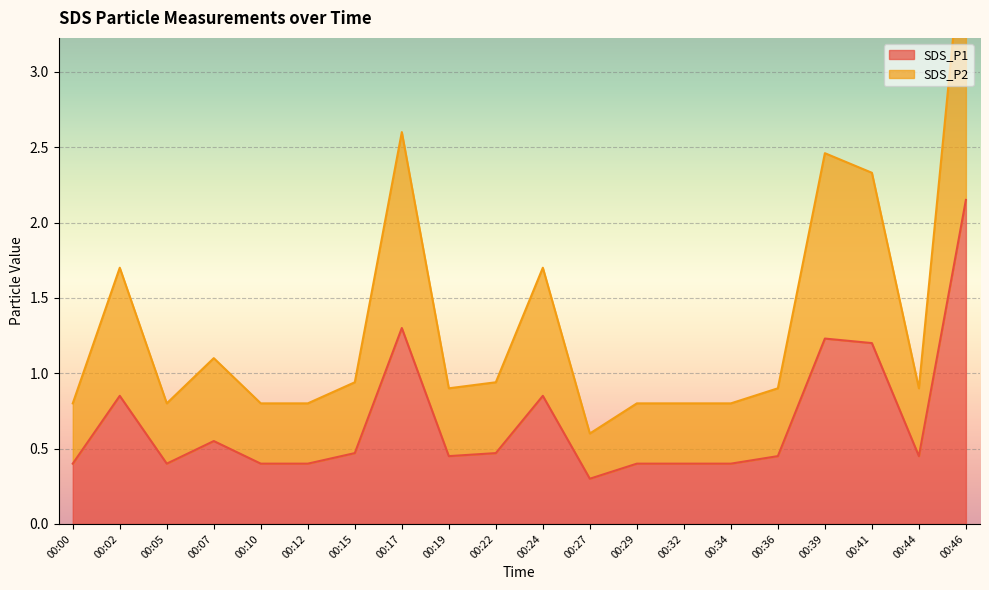

Reading left to right, extract all data points from this chart.

SDS_P1: 00:00=0.4	00:02=0.8	00:05=0.4	00:07=0.6	00:10=0.4	00:12=0.4	00:15=0.5	00:17=1.3	00:19=0.5	00:22=0.5	00:24=0.8	00:27=0.3	00:29=0.4	00:32=0.4	00:34=0.4	00:36=0.5	00:39=1.2	00:41=1.2	00:44=0.5	00:46=2.1
SDS_P2: 00:00=0.8	00:02=1.7	00:05=0.8	00:07=1.1	00:10=0.8	00:12=0.8	00:15=0.9	00:17=2.6	00:19=0.9	00:22=0.9	00:24=1.7	00:27=0.6	00:29=0.8	00:32=0.8	00:34=0.8	00:36=0.9	00:39=2.5	00:41=2.3	00:44=0.9	00:46=4.1